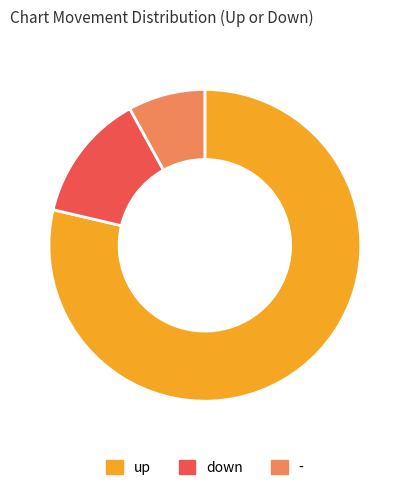

What is the majority slice?

up